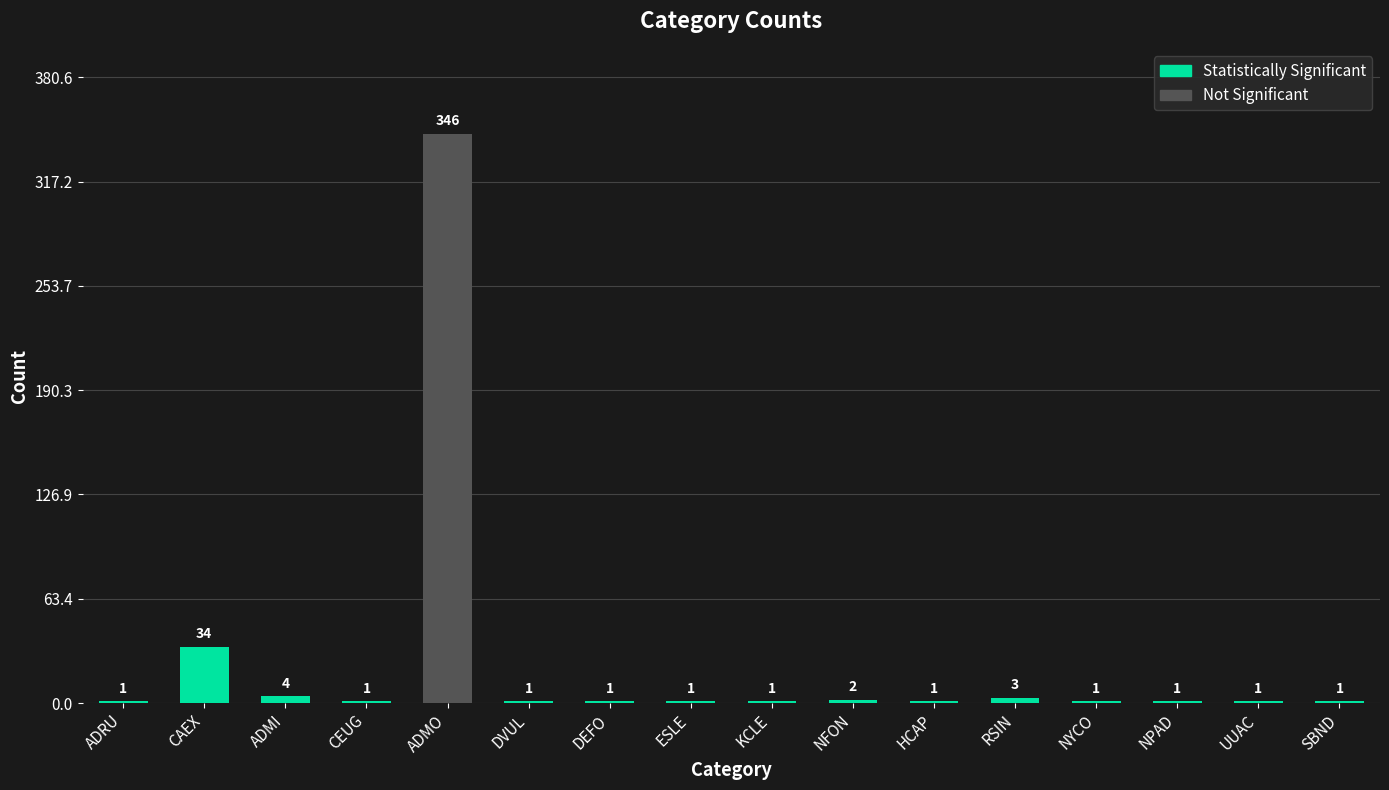

What is the sum of all values?

400